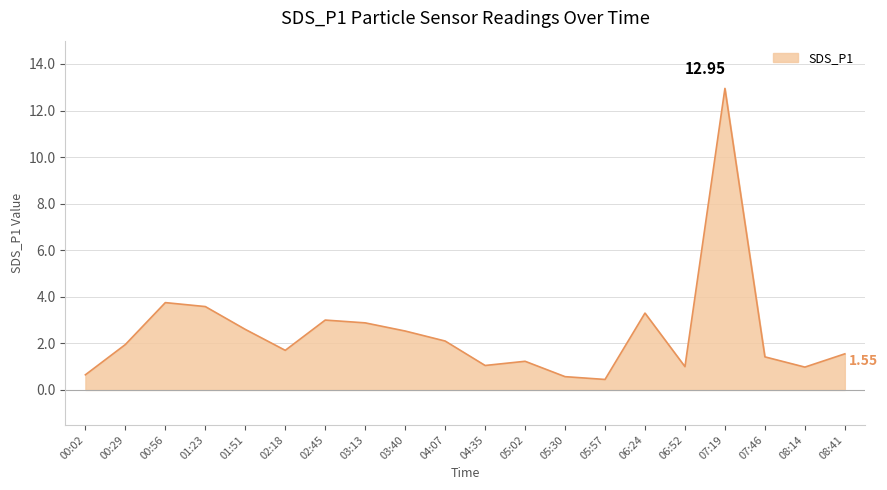

How many interior local valleys (lower than both neighbors) does the data have?

5